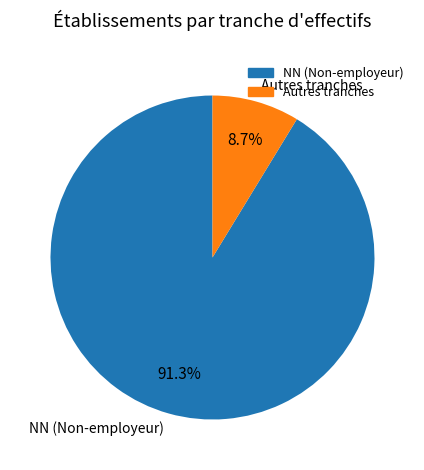

What portion of the pie excludes NN (Non-employeur)?

8.7%